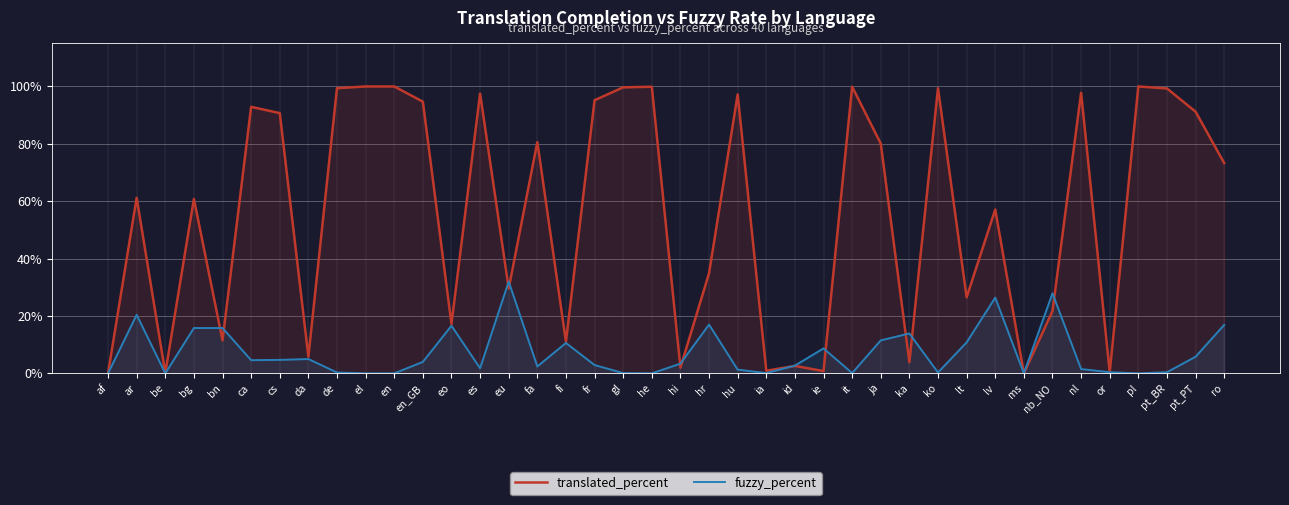

True or false: fuzzy_percent has more than 1 interior local peaks.

True